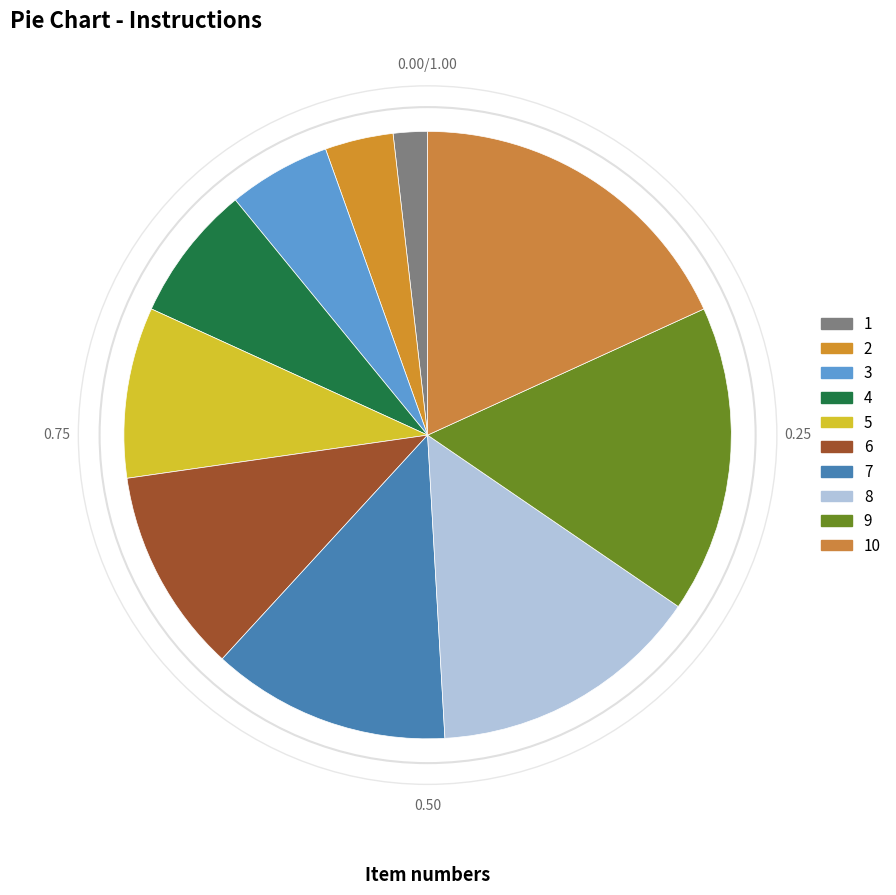

How many segments does this pie chart have?

10